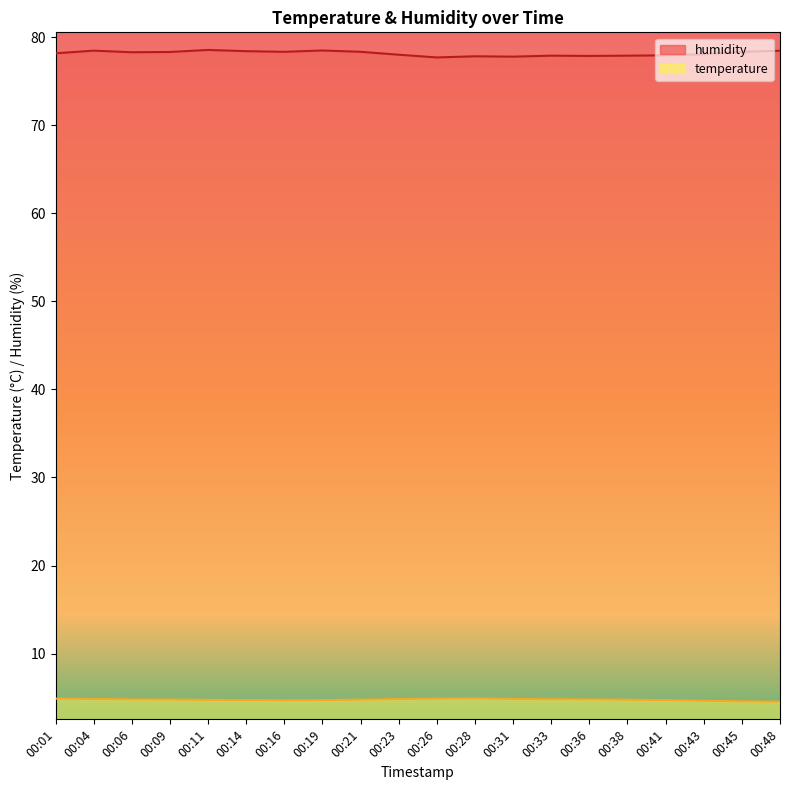

List the labels in order of temperature value, largest first.

00:28, 00:01, 00:26, 00:04, 00:31, 00:23, 00:33, 00:06, 00:36, 00:09, 00:21, 00:38, 00:11, 00:14, 00:41, 00:19, 00:16, 00:43, 00:45, 00:48